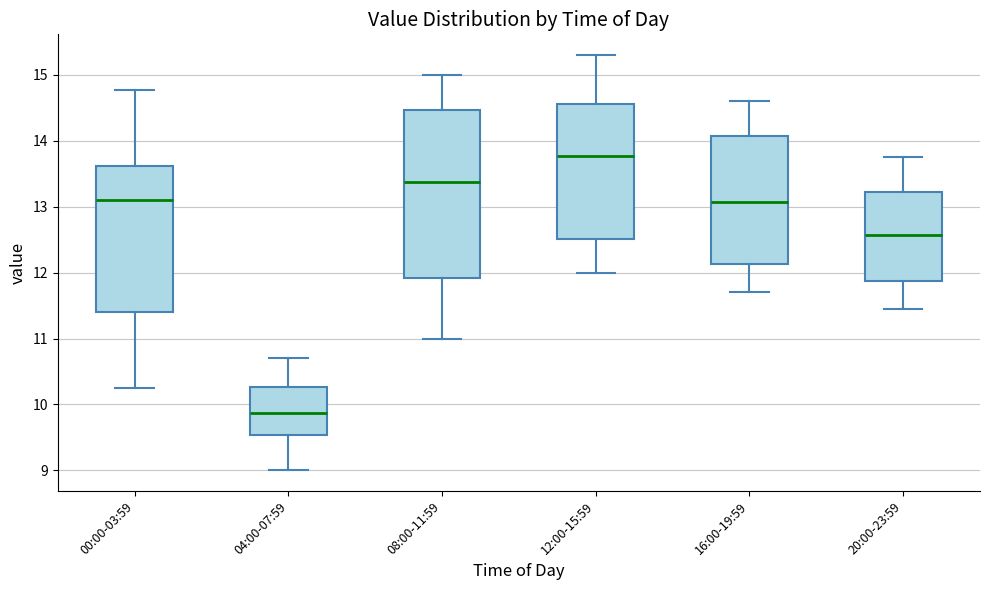

Where is the upper edge of the box for 20:00-23:59 on the y-axis? The values are not printed on the chart, so give them approximately, as read against the axis.

13.2